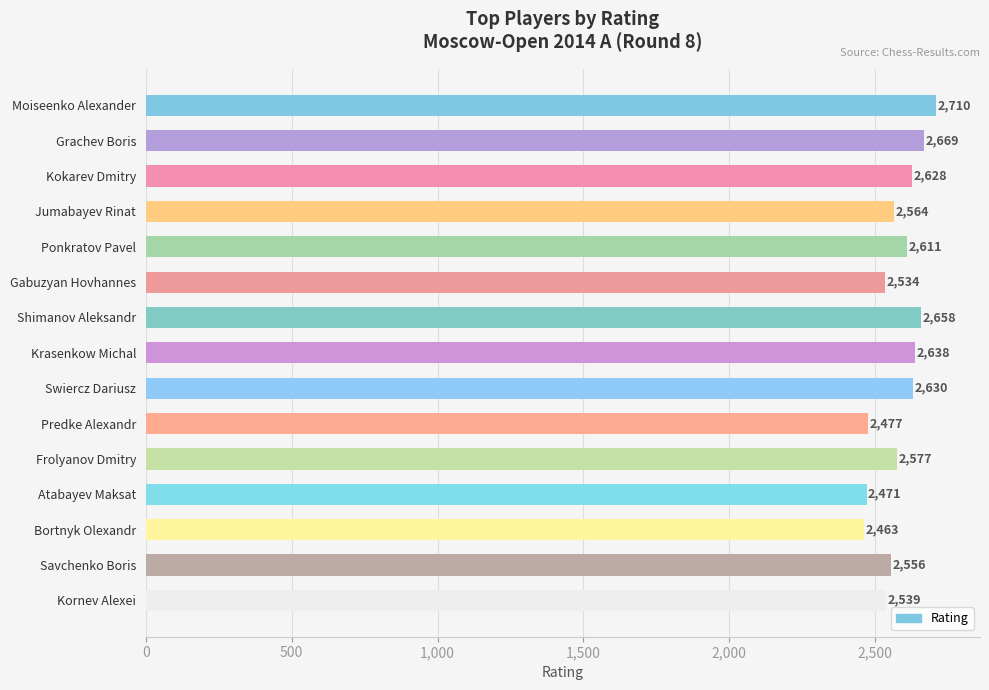

How many categories are shown in the chart?

15